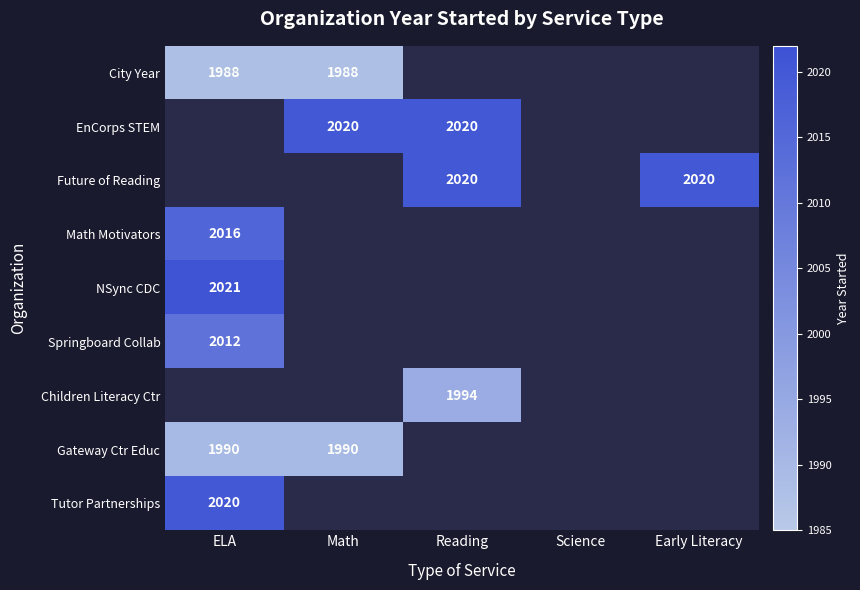

The Future of Reading series shows 1225 at Reading. True or false?

False